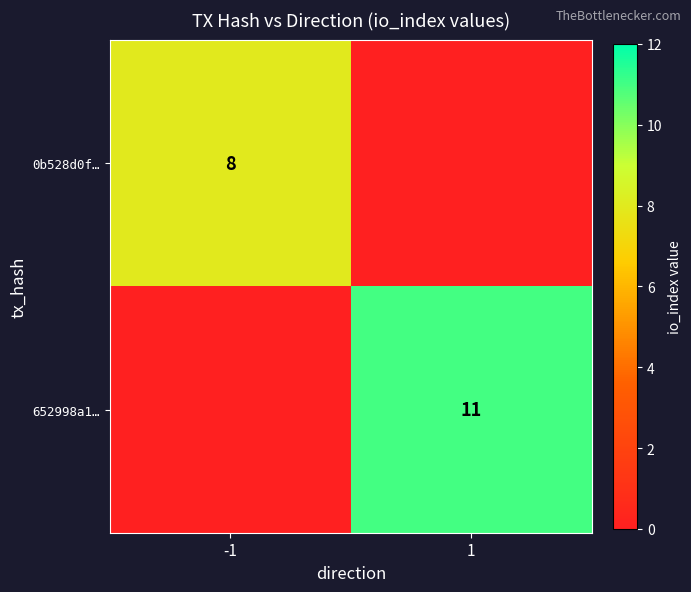

Is it true that 652998a1… equals 7 at 1?

False